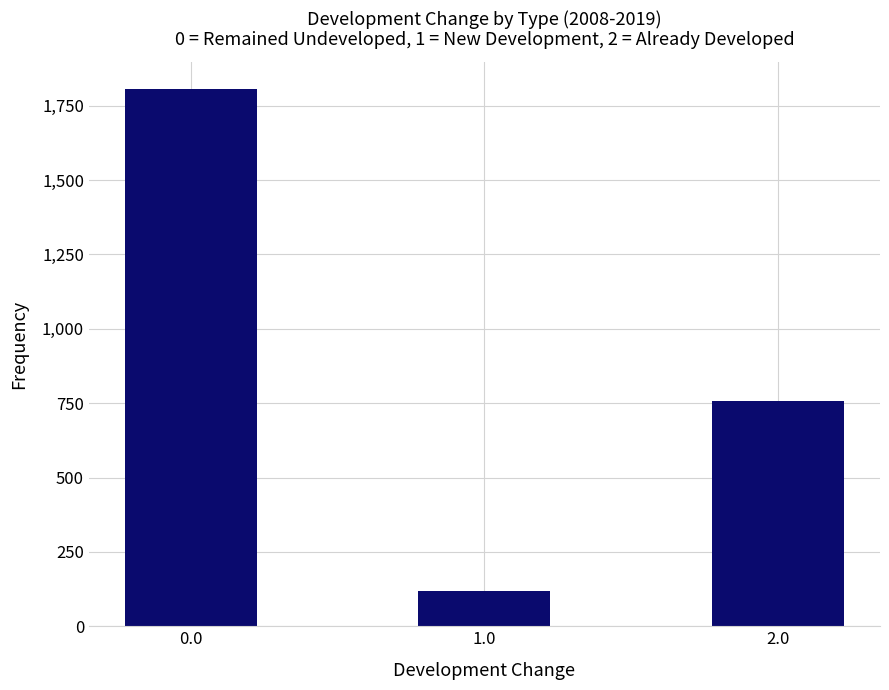

What is the change in value from 0.0 to 2.0?

-1050